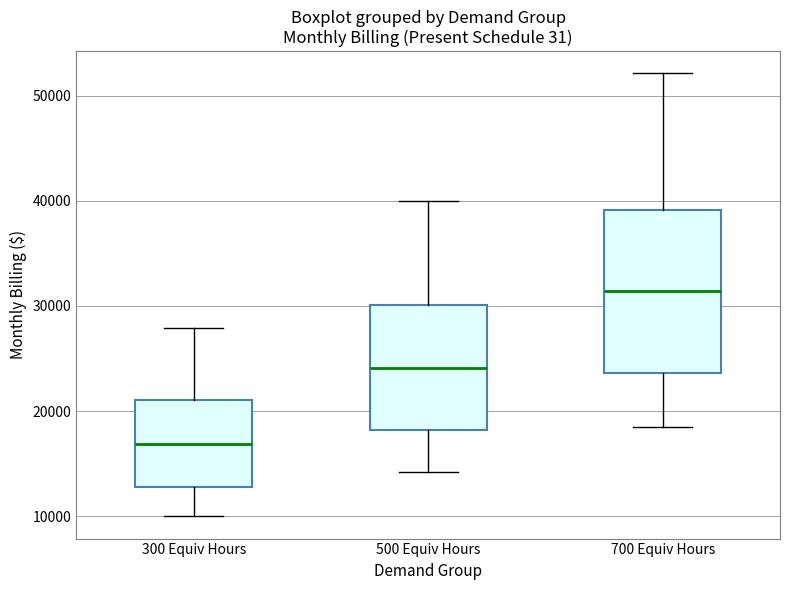

Reading left to right, read every box against the y-axis: the position of its median line, the range the box covers, and the ends of its whiskers. The values are not printed on the chart, so give them approximately, as read against the axis.

300 Equiv Hours: median 17000, box 13000 to 21000, whiskers 10000 to 28000
500 Equiv Hours: median 24000, box 18000 to 30000, whiskers 14000 to 40000
700 Equiv Hours: median 31000, box 24000 to 39000, whiskers 18000 to 52000